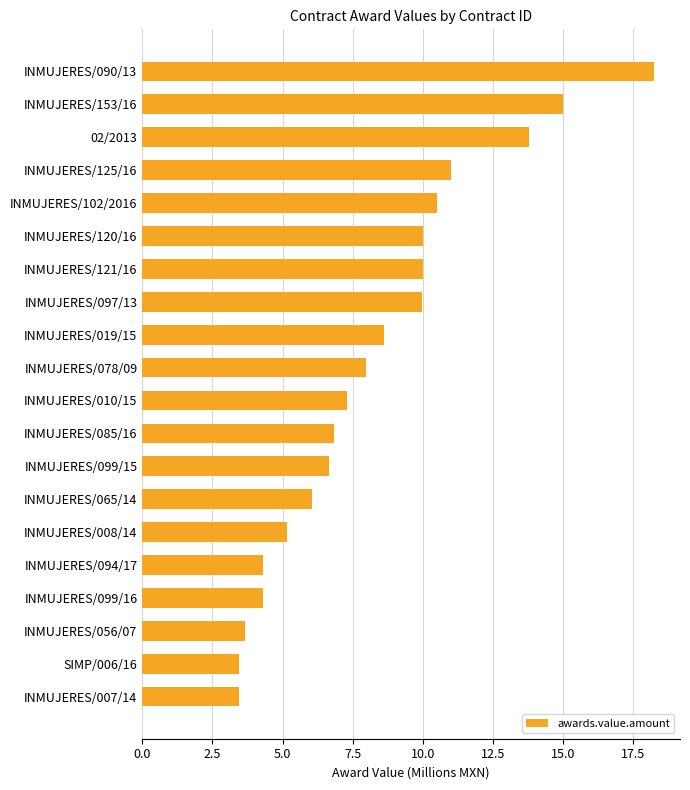

What is the greatest value displayed?

18.2